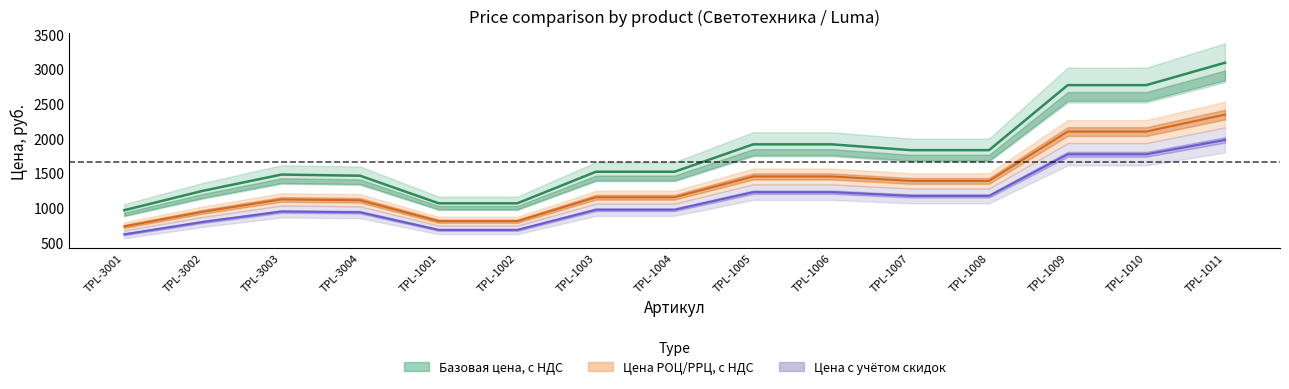

True or false: Цена РОЦ, с НДС and Базовая цена, без НДС intersect in this chart.

False